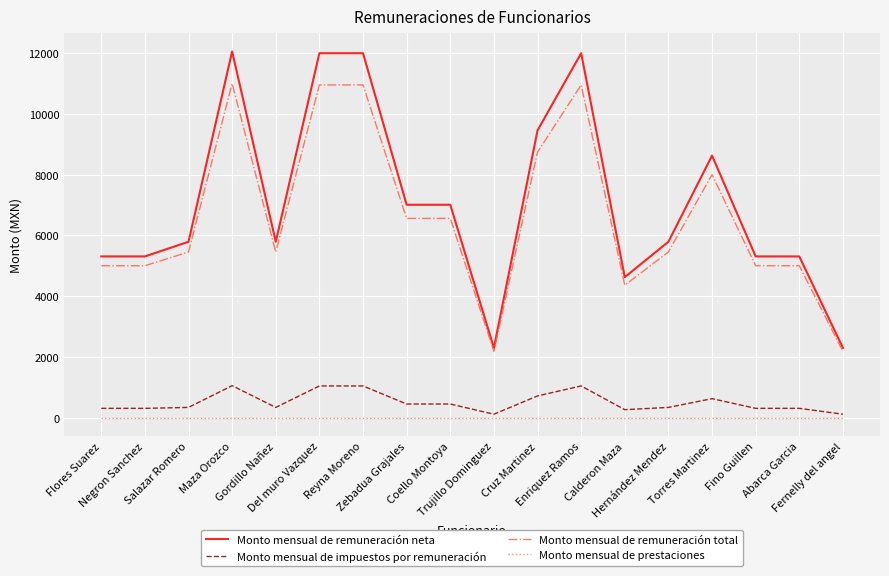

The Monto mensual de remuneración neta series shows 3242.0 at Gordillo Nañez. True or false?

False